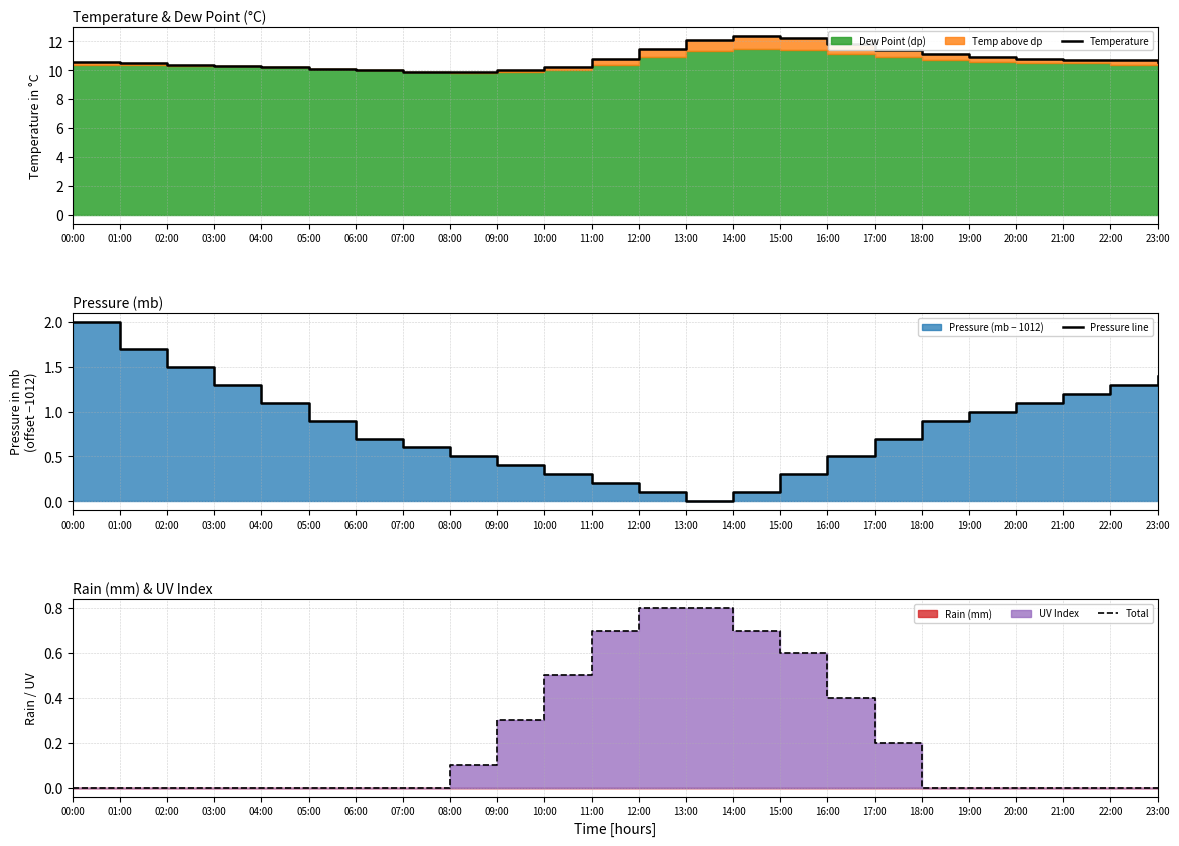

Is it true that Temperature equals 11.5 at 12:00?

True